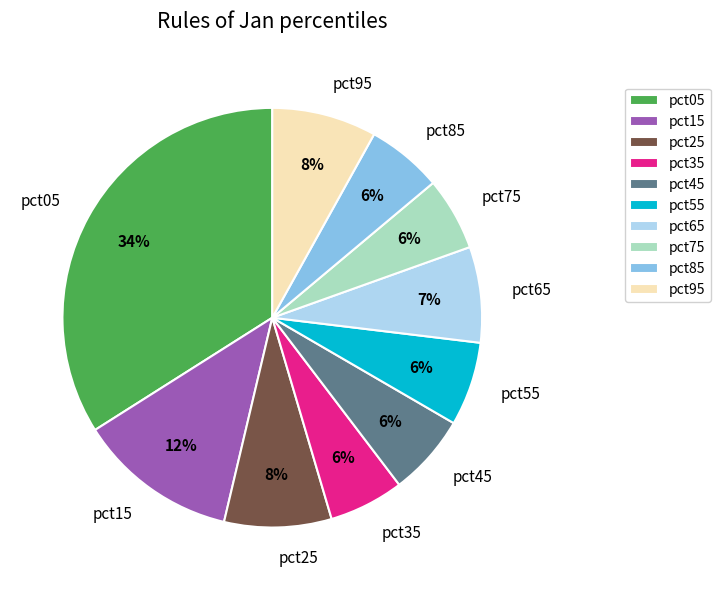

Is the sum of pct25 and pct05 greater than half?

No